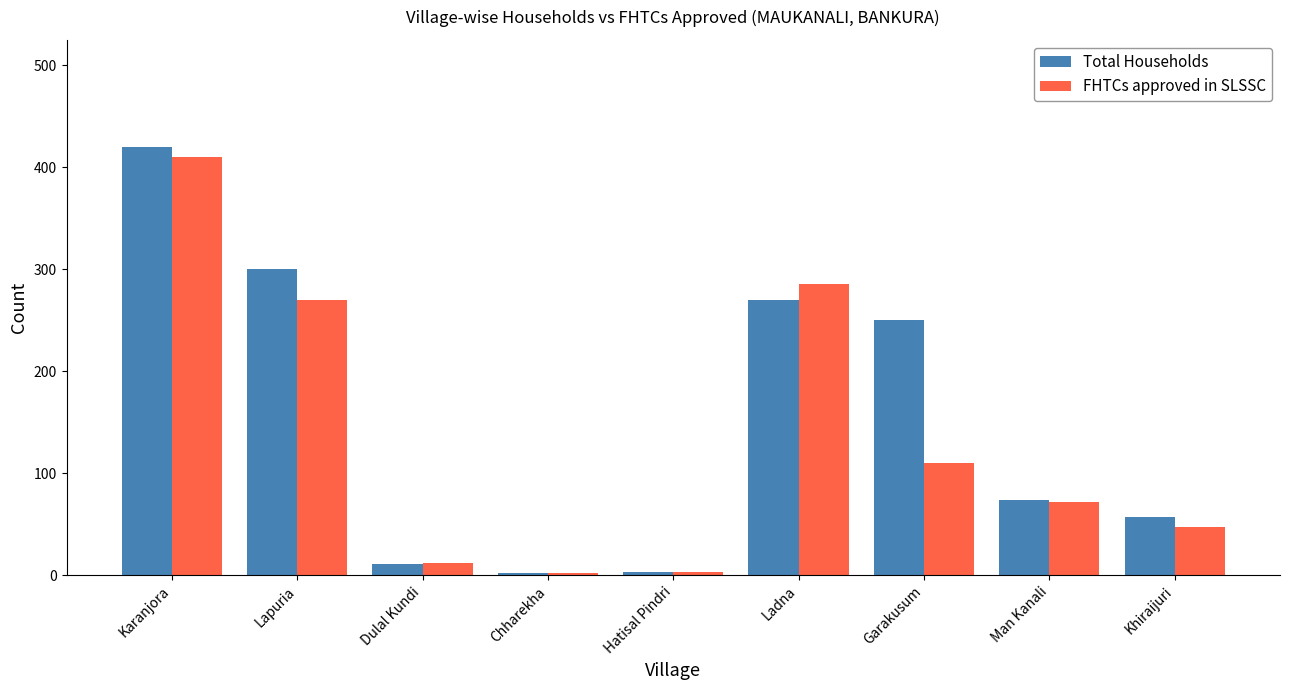

At Garakusum, list the series in order from smallest to largest.

FHTCs approved in SLSSC, Total Households